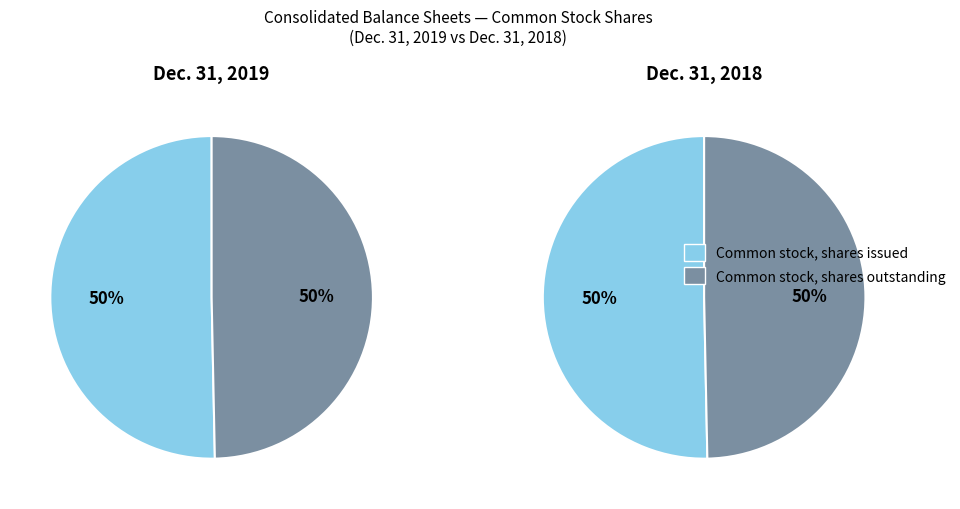

To the nearest percent, what is the average slice percentage?

50%